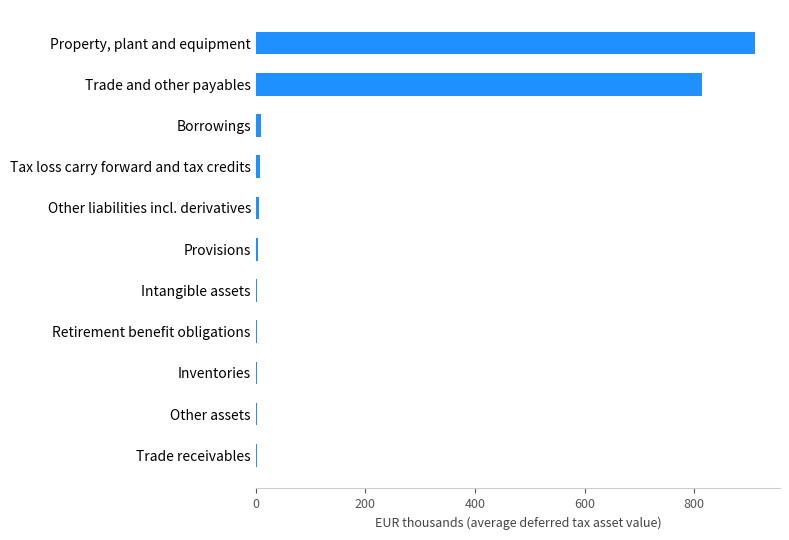

What is the maximum value shown in the chart?

911.0